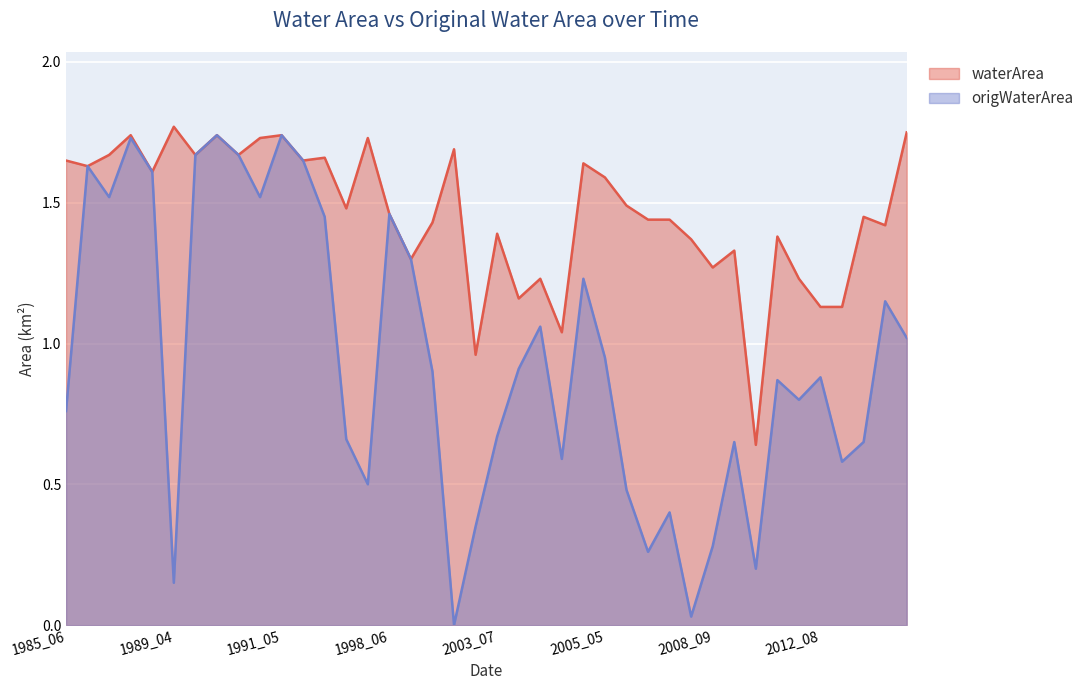

The origWaterArea series shows 0.3 at 2008_09. True or false?

True